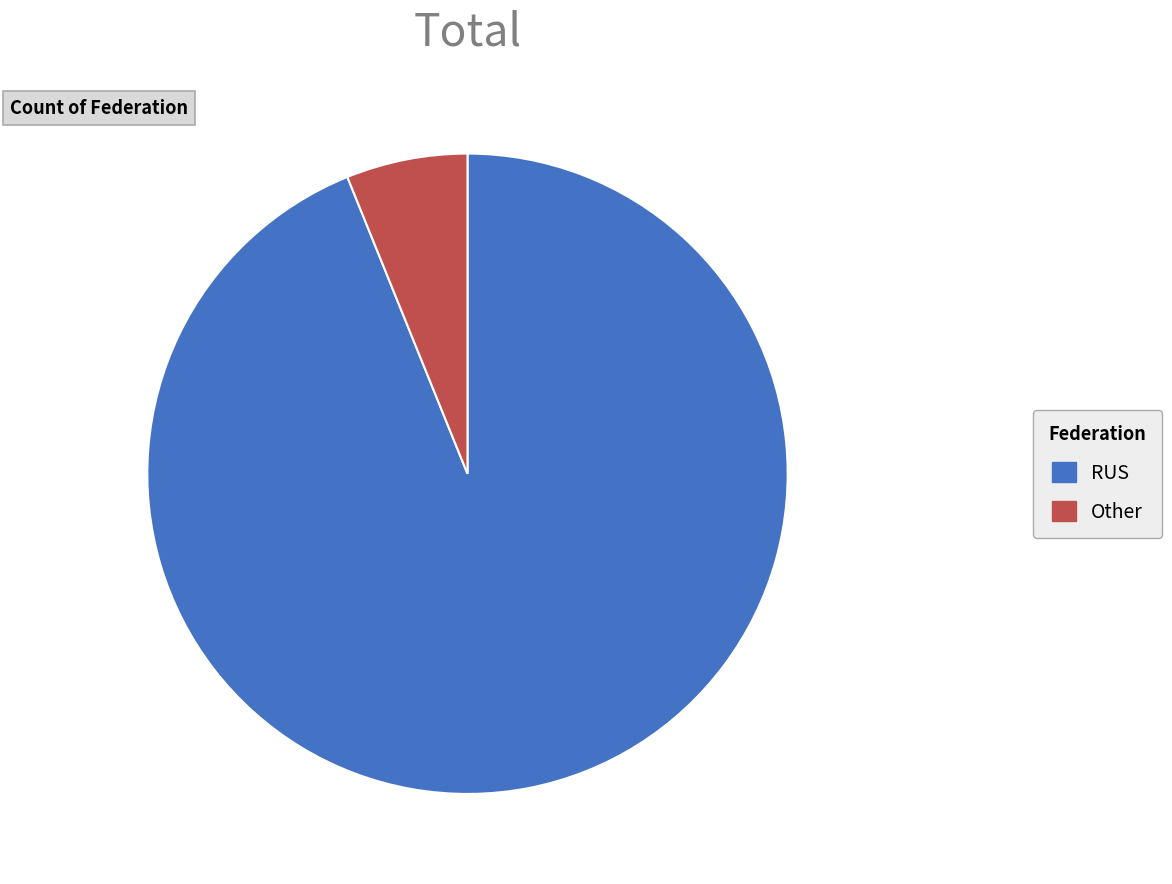

The RUS slice represents 85% of the pie. True or false?

False